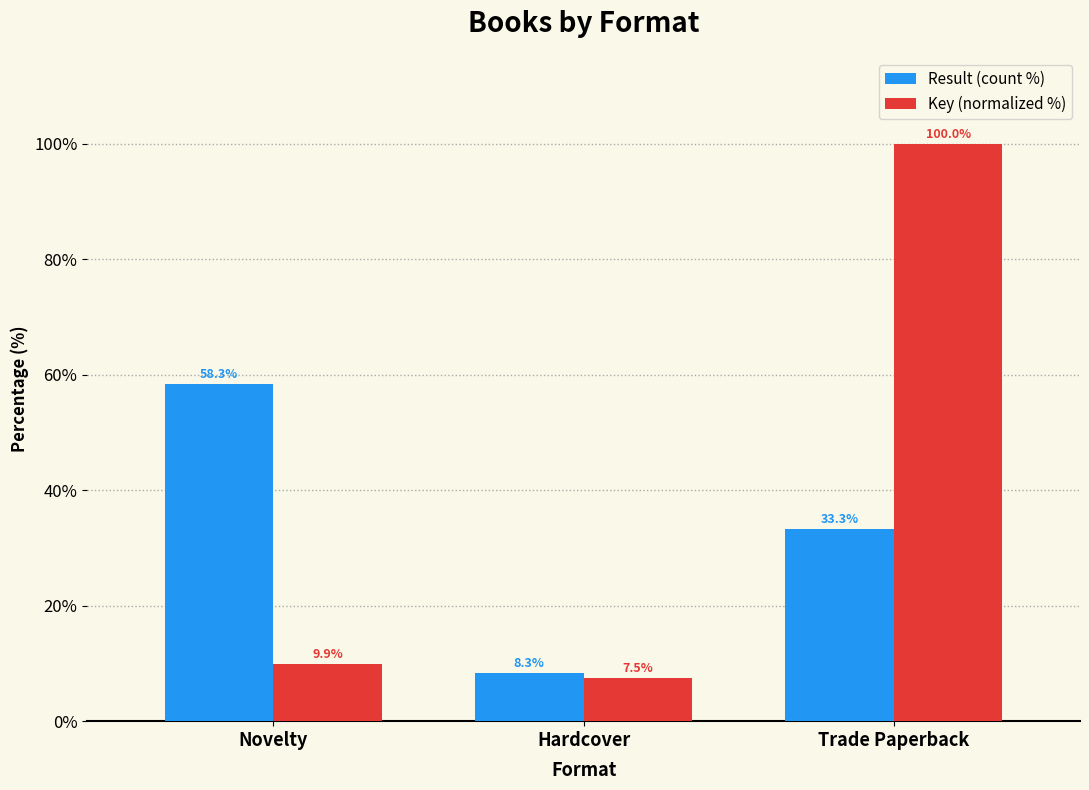

At which category is the sum across all series the highest?

Trade Paperback